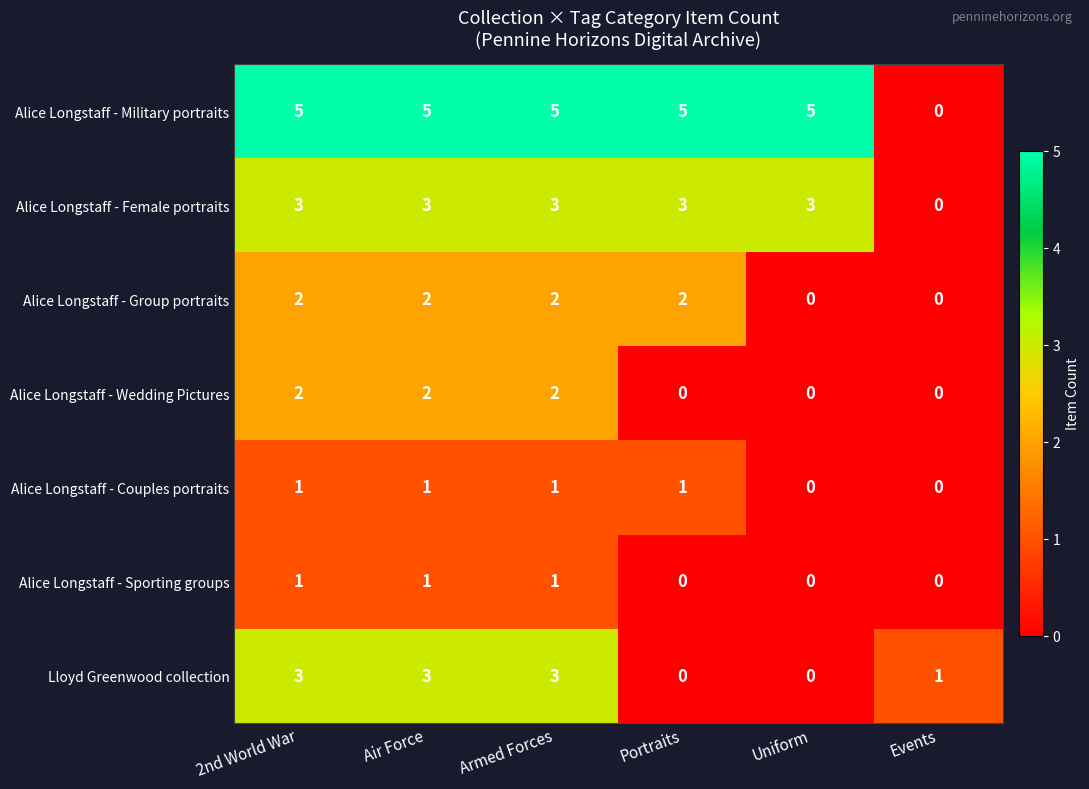

Which series has the widest spread of values?

Alice Longstaff - Military portraits